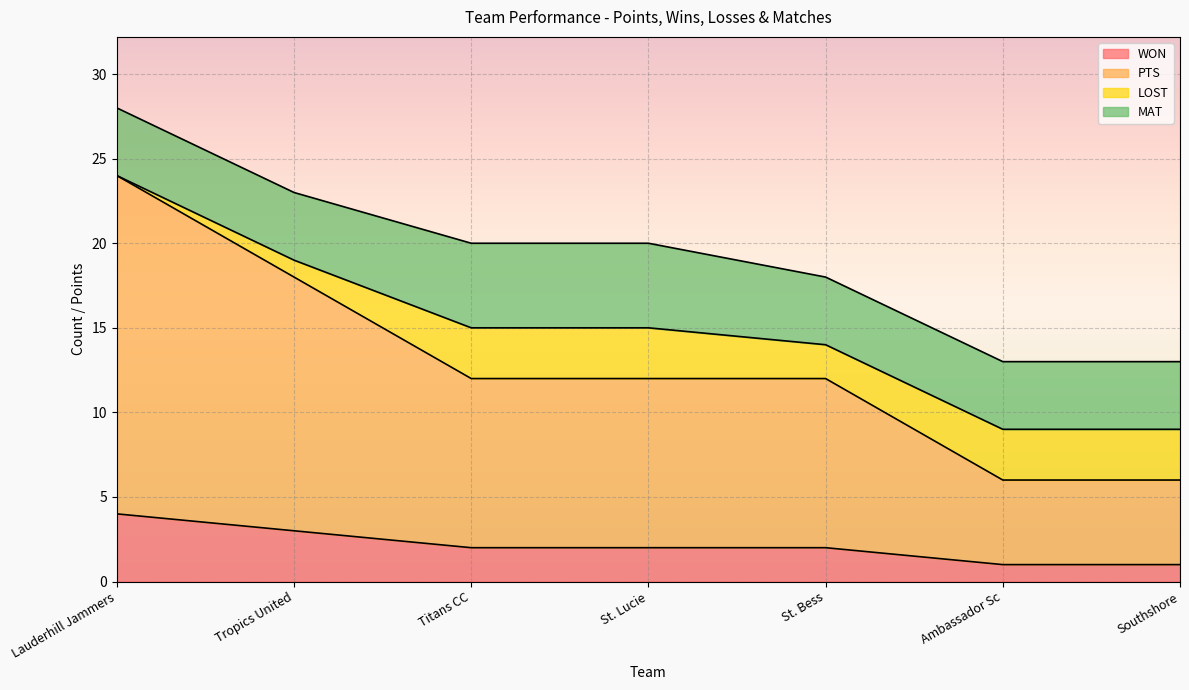

At which label is PTS closest to 15?

Tropics United